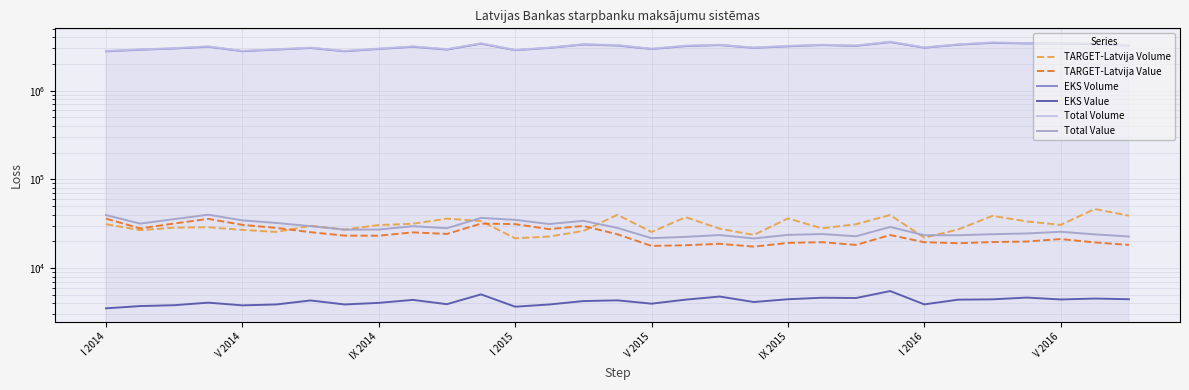

What is the smallest value displayed?

3502.5